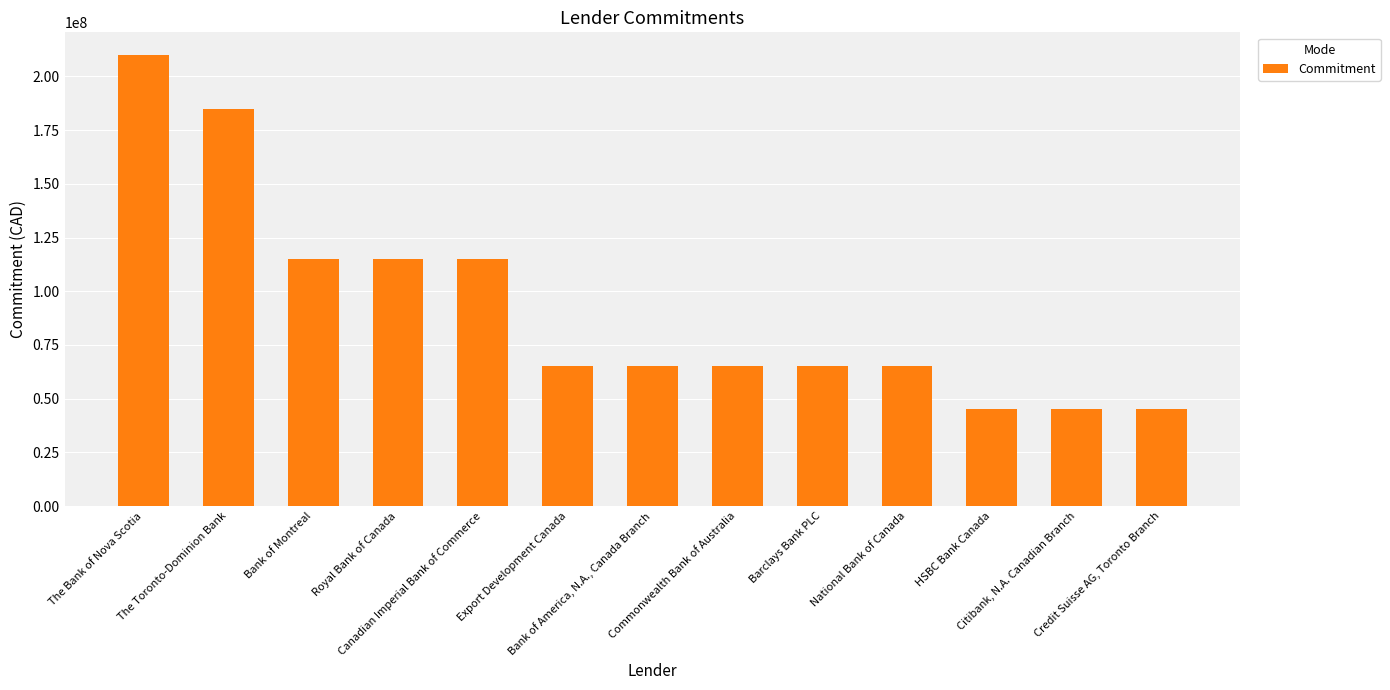

True or false: the data shows 185000000 at The Toronto-Dominion Bank.

True